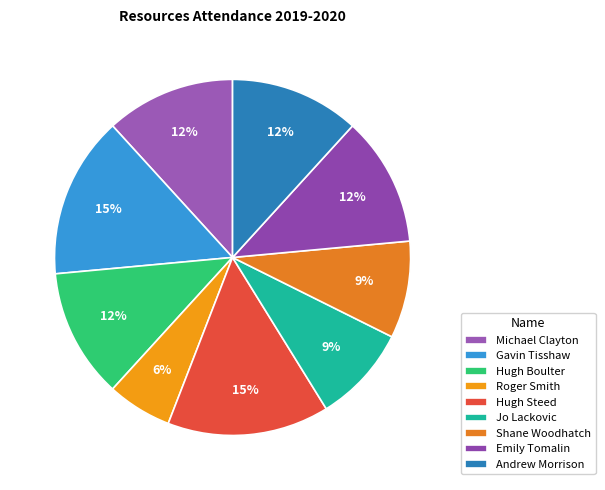

How many slices are in this pie chart?

9